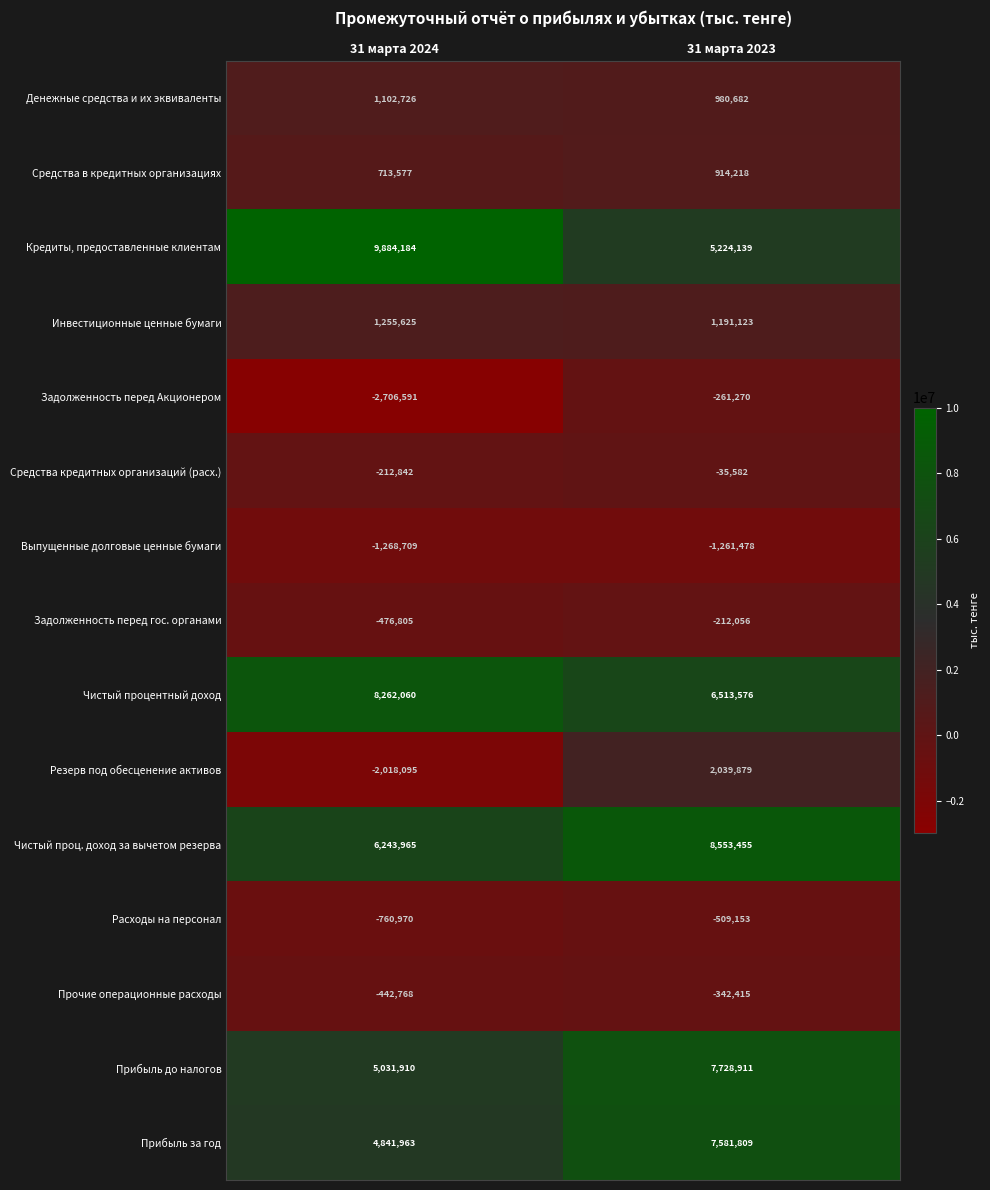

Reading left to right, extract all data points from this chart.

Денежные средства и их эквиваленты: 31 марта 2024=1102726	31 марта 2023=980682
Средства в кредитных организациях: 31 марта 2024=713577	31 марта 2023=914218
Кредиты, предоставленные клиентам: 31 марта 2024=9884184	31 марта 2023=5224139
Инвестиционные ценные бумаги: 31 марта 2024=1255625	31 марта 2023=1191123
Задолженность перед Акционером: 31 марта 2024=-2706591	31 марта 2023=-261270
Средства кредитных организаций (расх.): 31 марта 2024=-212842	31 марта 2023=-35582
Выпущенные долговые ценные бумаги: 31 марта 2024=-1268709	31 марта 2023=-1261478
Задолженность перед гос. органами: 31 марта 2024=-476805	31 марта 2023=-212056
Чистый процентный доход: 31 марта 2024=8262060	31 марта 2023=6513576
Резерв под обесценение активов: 31 марта 2024=-2018095	31 марта 2023=2039879
Чистый проц. доход за вычетом резерва: 31 марта 2024=6243965	31 марта 2023=8553455
Расходы на персонал: 31 марта 2024=-760970	31 марта 2023=-509153
Прочие операционные расходы: 31 марта 2024=-442768	31 марта 2023=-342415
Прибыль до налогов: 31 марта 2024=5031910	31 марта 2023=7728911
Прибыль за год: 31 марта 2024=4841963	31 марта 2023=7581809